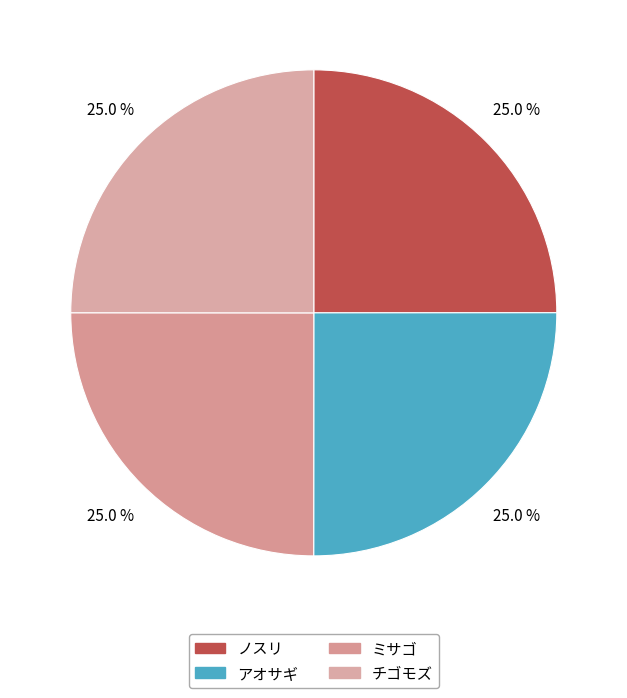

True or false: アオサギ accounts for 31% of the total.

False